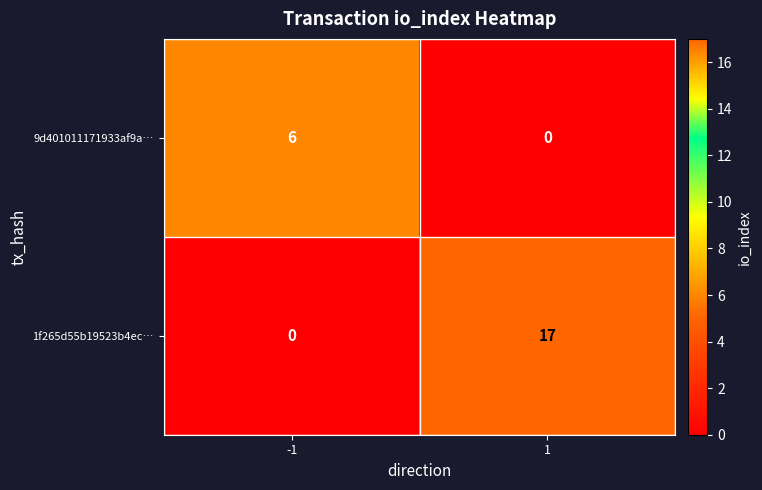

At which category is the sum across all series the highest?

1